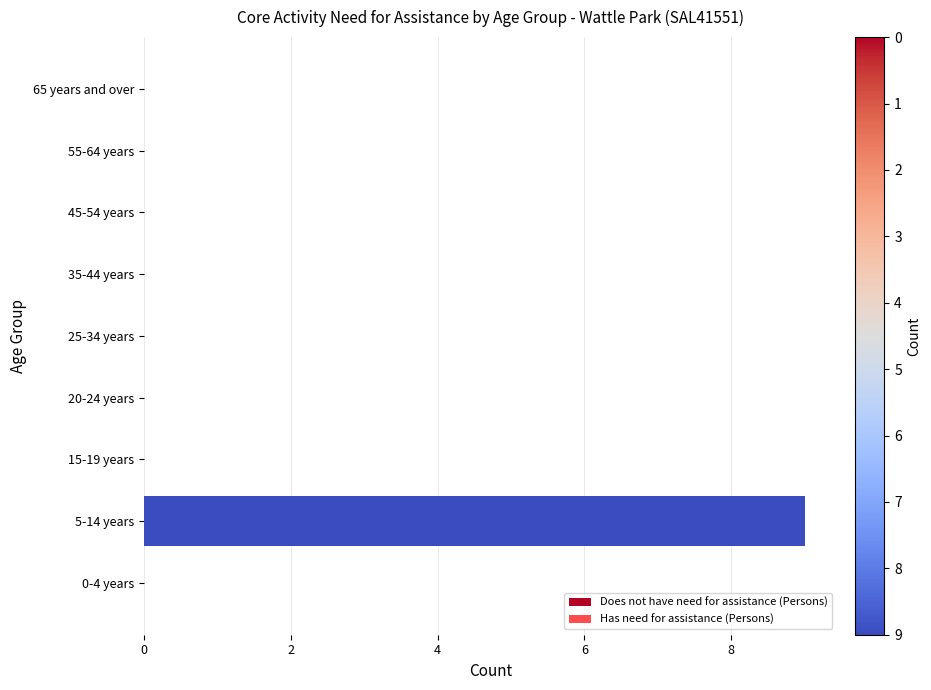

True or false: the data shows 0 at 65 years and over.

True